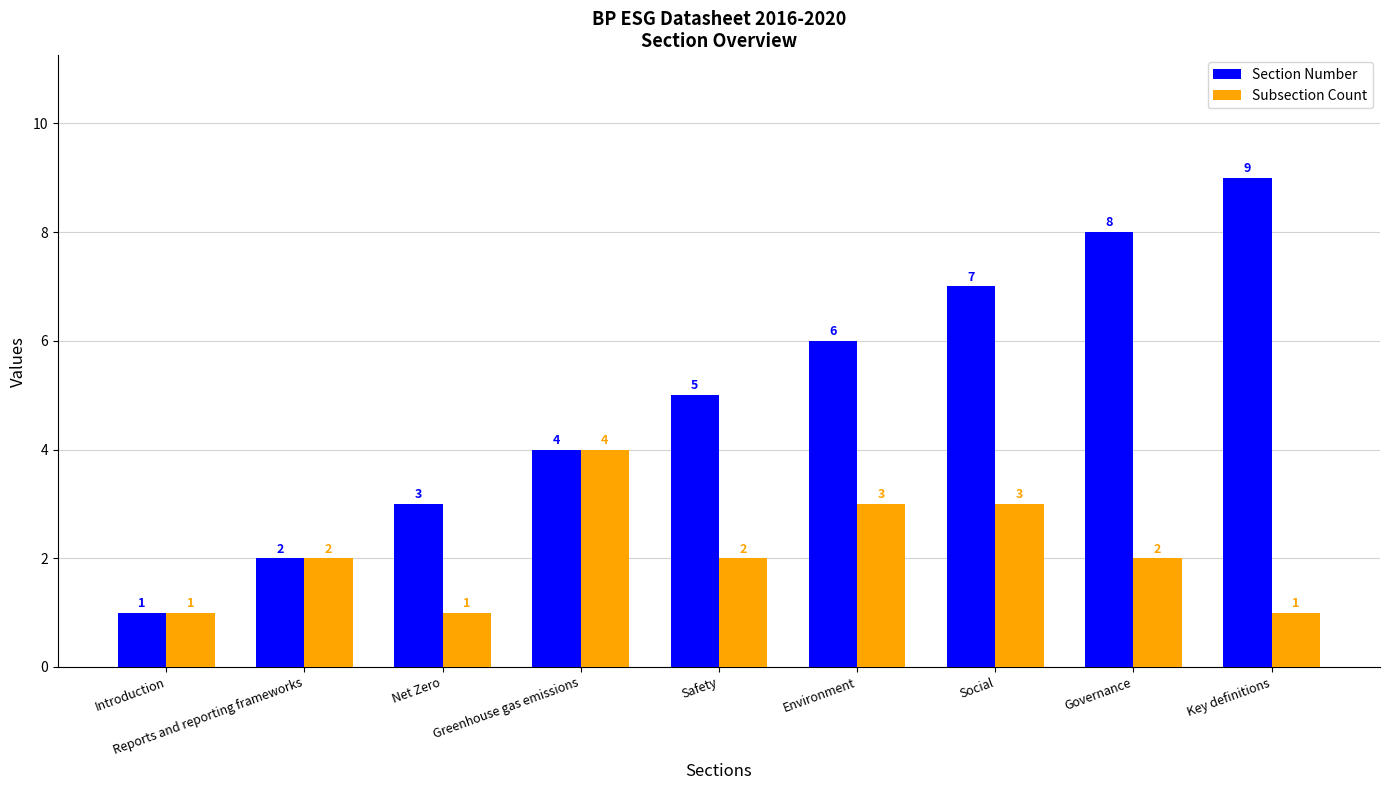

True or false: Section Number has a value of 3 at Net Zero.

True